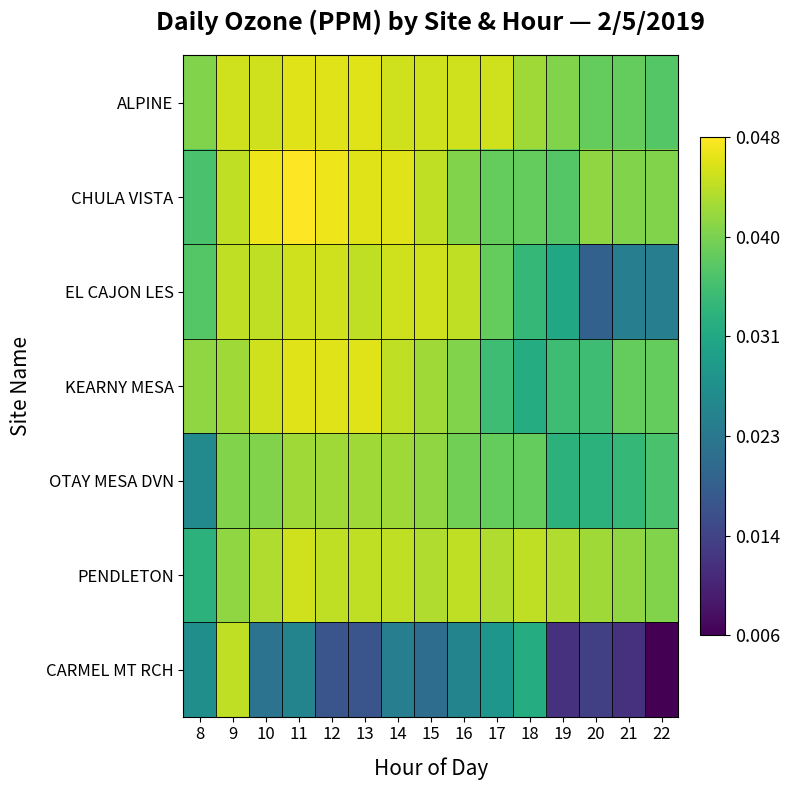

Reading left to right, what are all the values shown in this chart?

ALPINE: 8=0.0	9=0.0	10=0.0	11=0.0	12=0.0	13=0.0	14=0.0	15=0.0	16=0.0	17=0.0	18=0.0	19=0.0	20=0.0	21=0.0	22=0.0
CHULA VISTA: 8=0.0	9=0.0	10=0.0	11=0.0	12=0.0	13=0.0	14=0.0	15=0.0	16=0.0	17=0.0	18=0.0	19=0.0	20=0.0	21=0.0	22=0.0
EL CAJON LES: 8=0.0	9=0.0	10=0.0	11=0.0	12=0.0	13=0.0	14=0.0	15=0.0	16=0.0	17=0.0	18=0.0	19=0.0	20=0.0	21=0.0	22=0.0
KEARNY MESA: 8=0.0	9=0.0	10=0.0	11=0.0	12=0.0	13=0.0	14=0.0	15=0.0	16=0.0	17=0.0	18=0.0	19=0.0	20=0.0	21=0.0	22=0.0
OTAY MESA DVN: 8=0.0	9=0.0	10=0.0	11=0.0	12=0.0	13=0.0	14=0.0	15=0.0	16=0.0	17=0.0	18=0.0	19=0.0	20=0.0	21=0.0	22=0.0
PENDLETON: 8=0.0	9=0.0	10=0.0	11=0.0	12=0.0	13=0.0	14=0.0	15=0.0	16=0.0	17=0.0	18=0.0	19=0.0	20=0.0	21=0.0	22=0.0
CARMEL MT RCH: 8=0.0	9=0.0	10=0.0	11=0.0	12=0.0	13=0.0	14=0.0	15=0.0	16=0.0	17=0.0	18=0.0	19=0.0	20=0.0	21=0.0	22=0.0